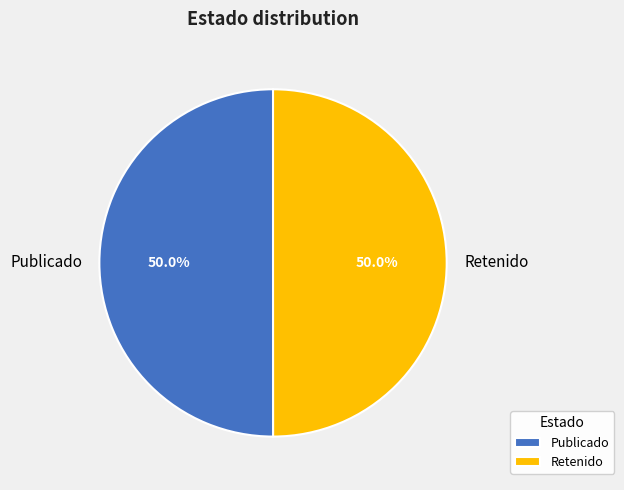

How much of the chart is everything except Retenido?

50.0%